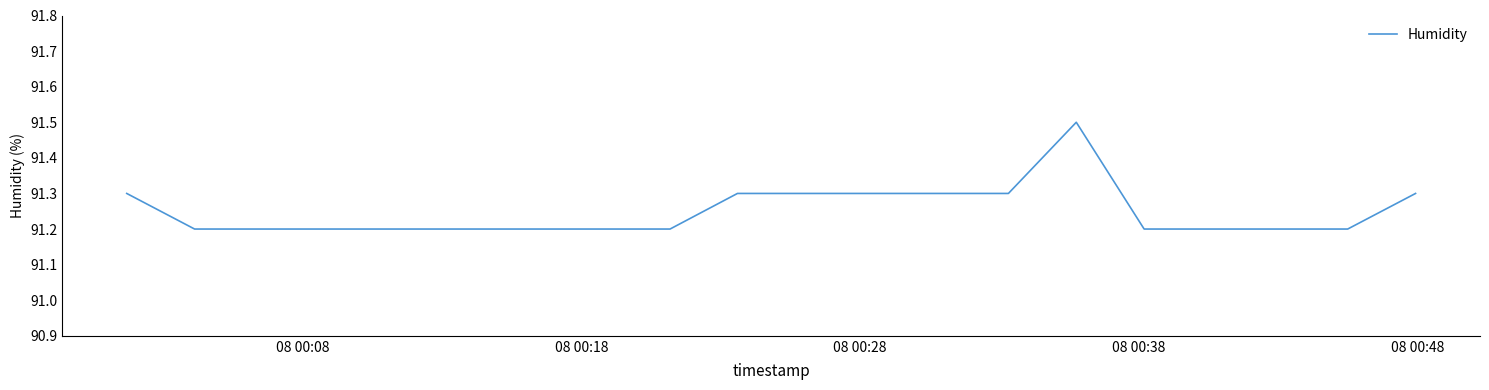

What is the difference between the maximum and minimum values?

0.3